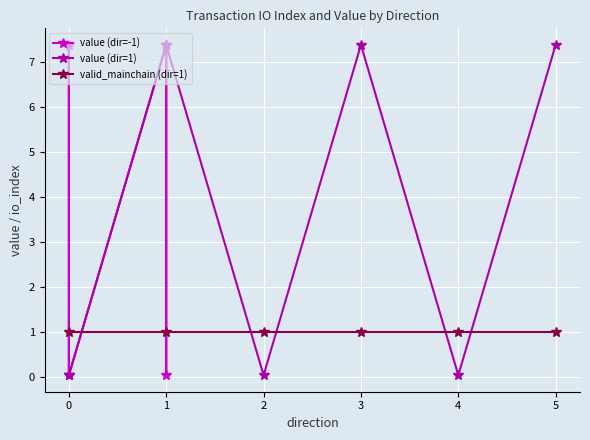

The value of value (dir=1) at 2 is 0.0. True or false?

True